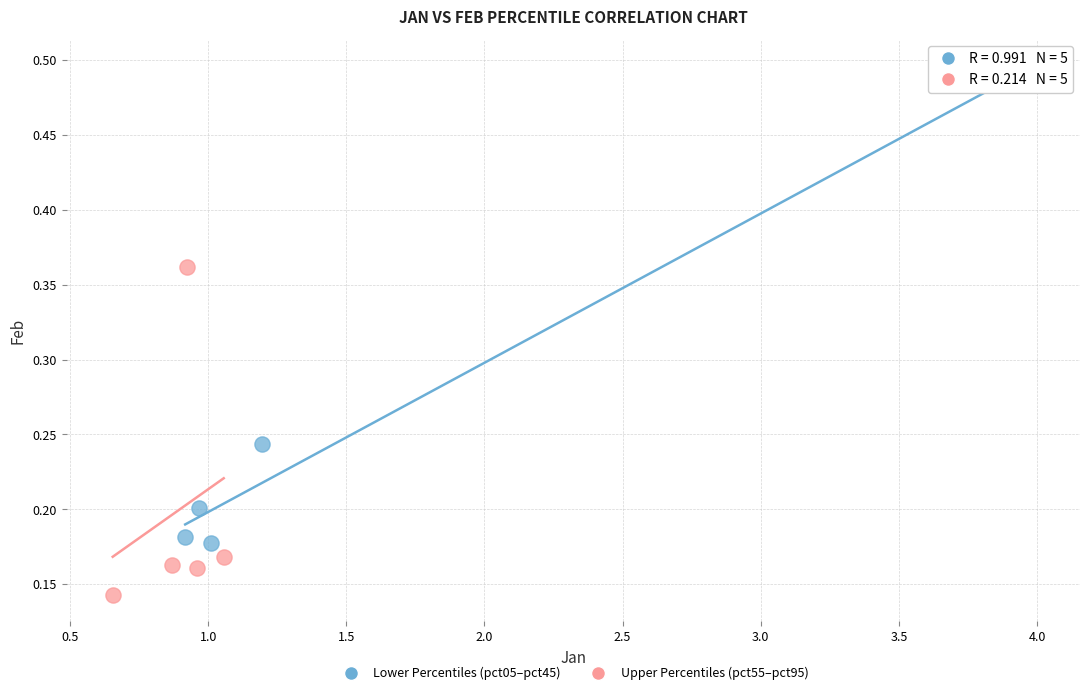

Which series reaches the maximum Y coordinate?

Lower Percentiles (pct05–pct45)